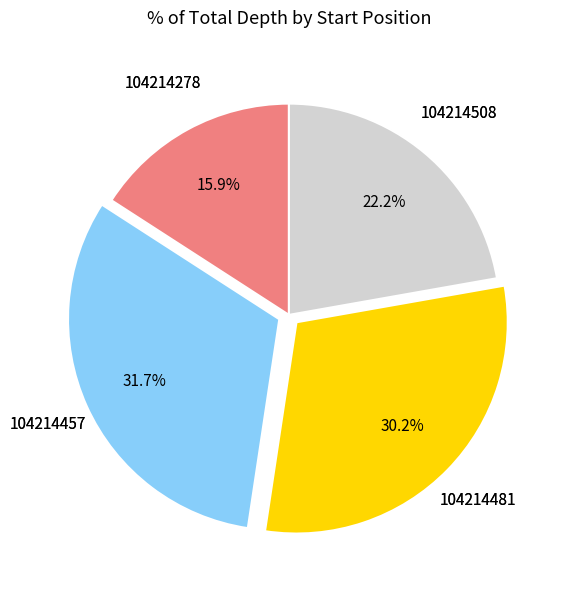

Is there a majority slice in this chart?

No